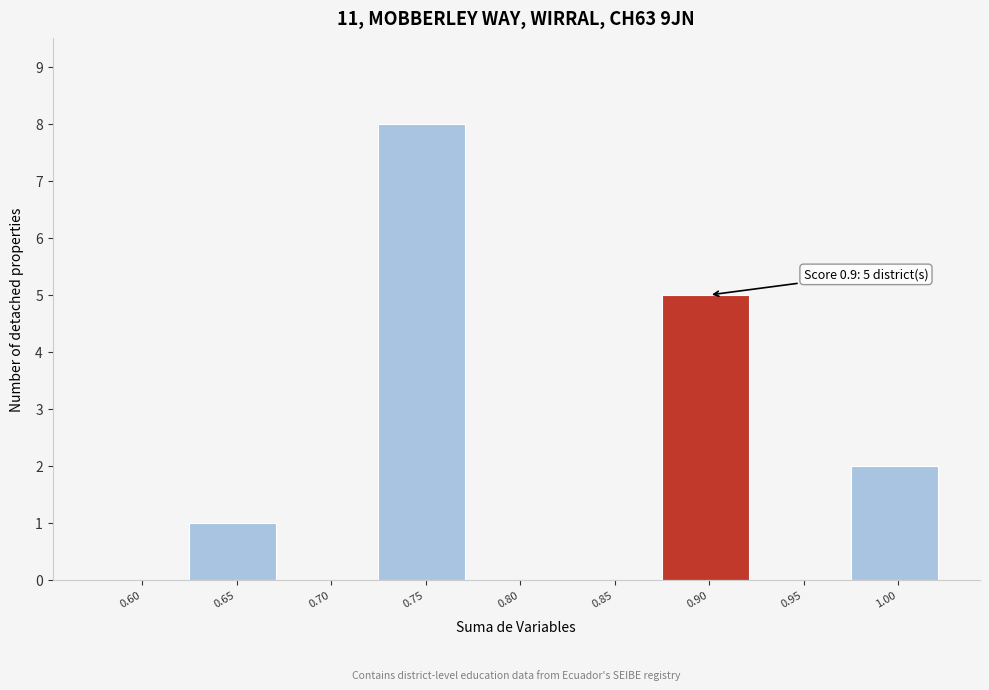

Reading left to right, transcribe all the data shown in this chart.

0.60=0	0.65=1	0.70=0	0.75=8	0.80=0	0.85=0	0.90=5	0.95=0	1.00=2